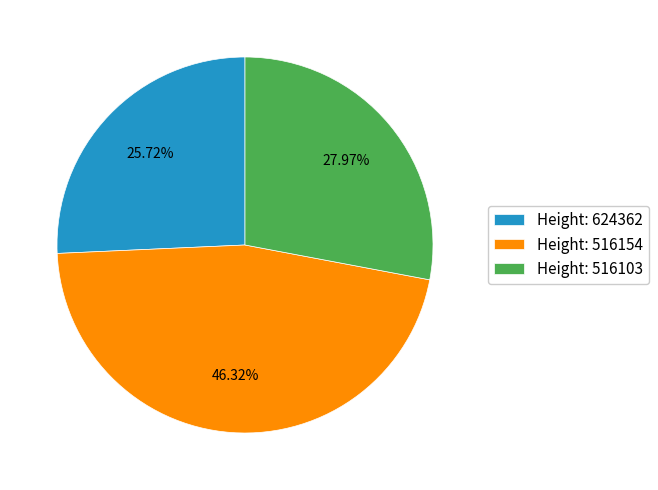

Rank the categories by value from highest to lowest.

Height: 516154, Height: 516103, Height: 624362